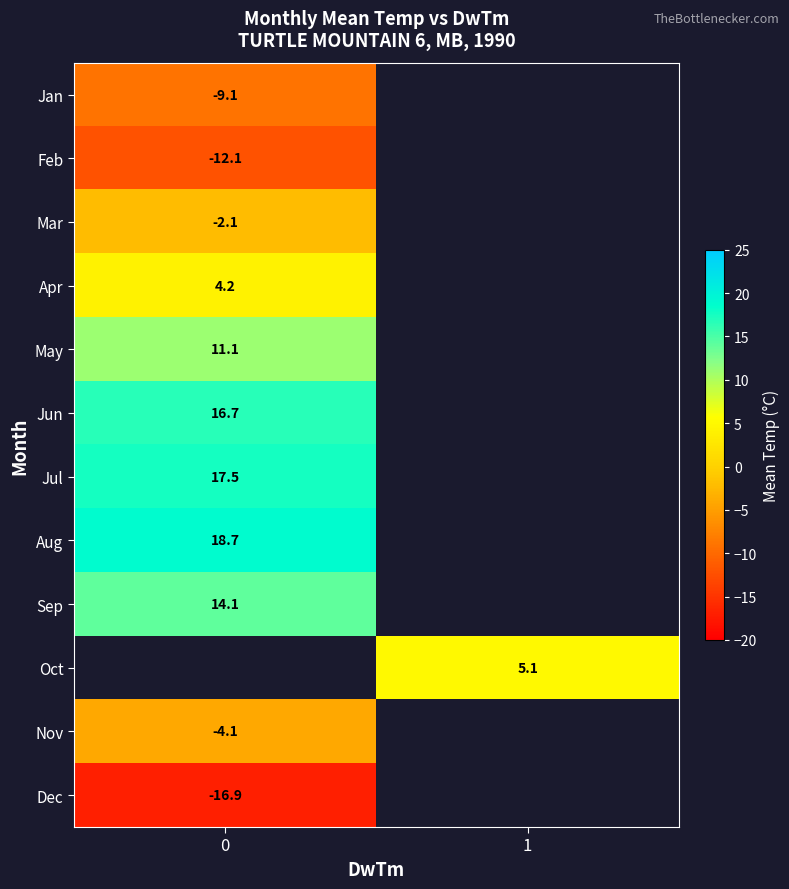

The value of row_5 at 0 is 16.7. True or false?

True